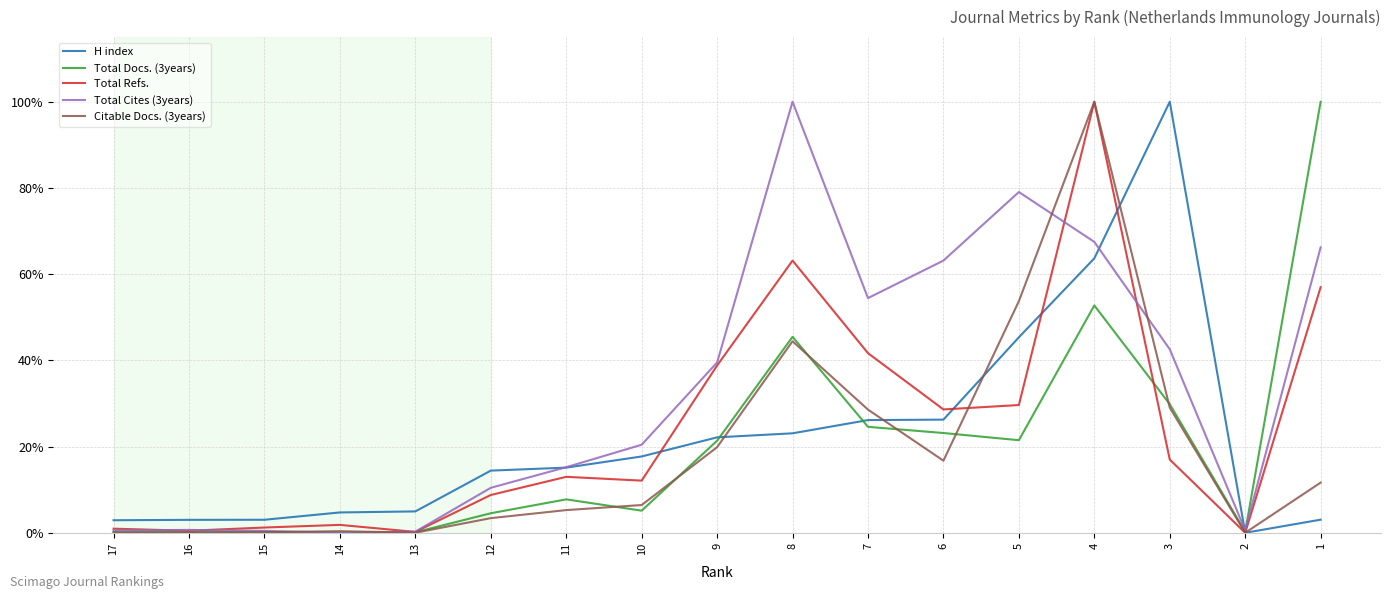

How many positive values does the H index series have?

16